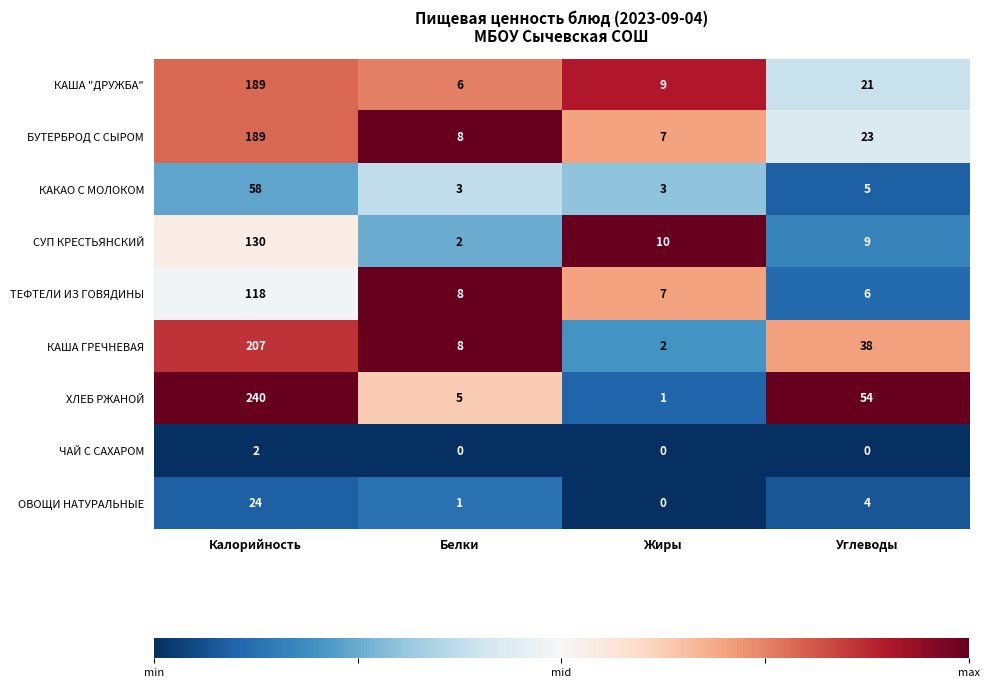

Which series has the largest total across all categories?

ХЛЕБ РЖАНОЙ